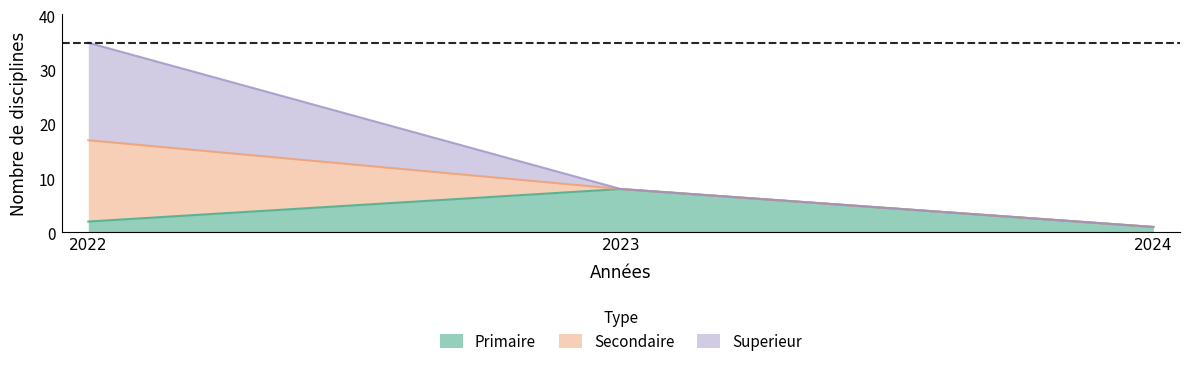

What is the total value across all series at 2024?

1